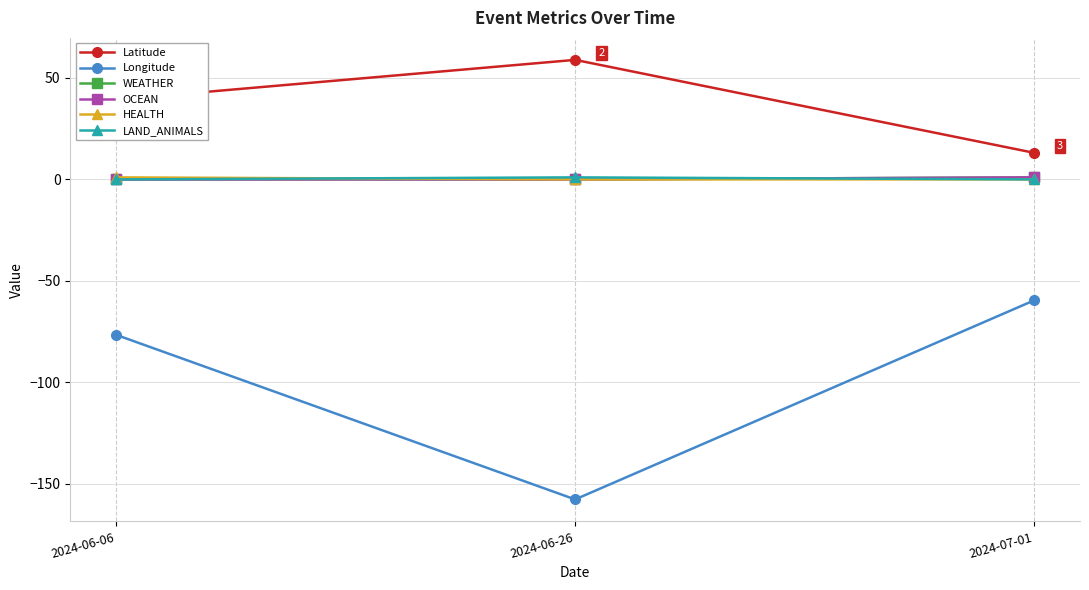

Does the chart have visible grid lines?

Yes